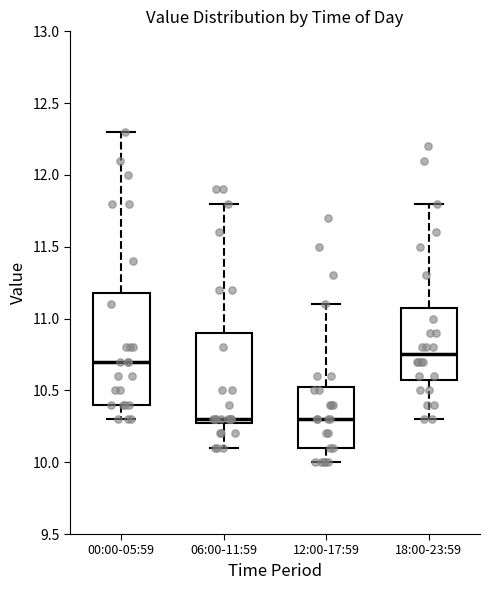

Reading left to right, transcribe this box plot: for each box, give where its median line is, the range the box spans, and where its two whiskers end, as read against the y-axis. The values are not printed on the chart, so give them approximately, as read against the axis.

00:00-05:59: median 10.70, box 10.40 to 11.20, whiskers 10.30 to 12.30
06:00-11:59: median 10.30 (just above the box's lower edge), box 10.30 to 10.90, whiskers 10.10 to 11.80
12:00-17:59: median 10.30, box 10.10 to 10.55, whiskers 10.00 to 11.10
18:00-23:59: median 10.75, box 10.60 to 11.10, whiskers 10.30 to 11.80